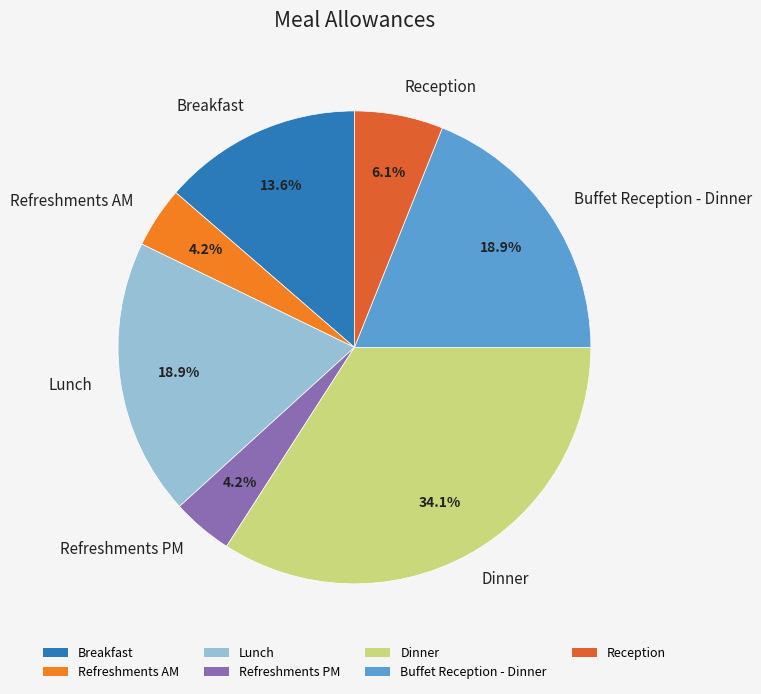

Approximately how many times larger is the value at Refreshments AM compared to Refreshments PM?

1.0